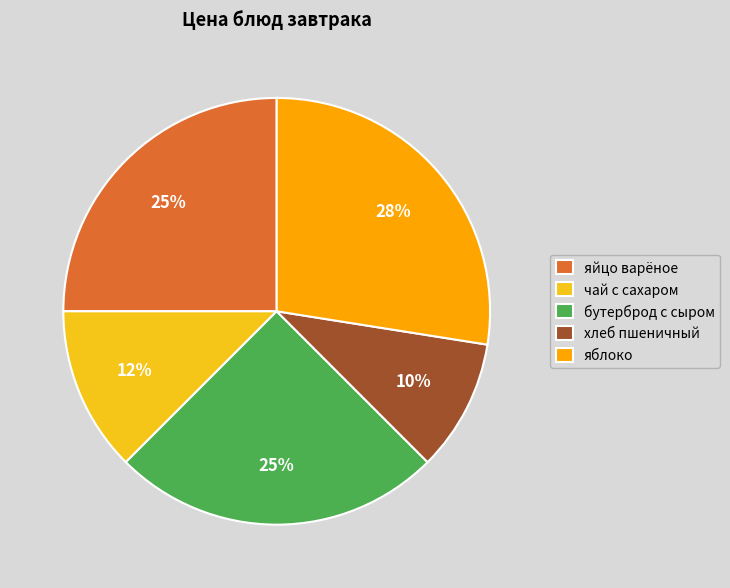

To the nearest percent, what portion does хлеб пшеничный represent?

10%